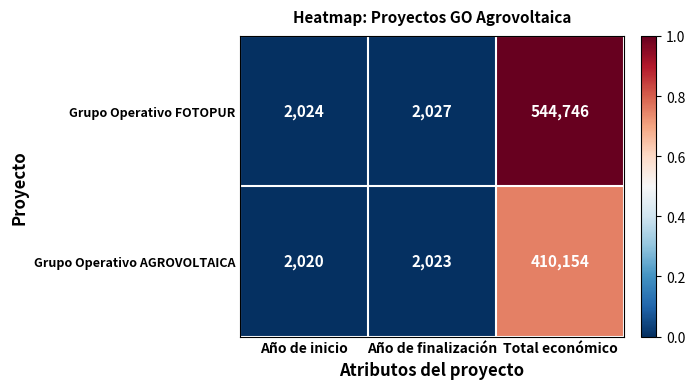

Which category has the lowest value across all series?

Año de inicio